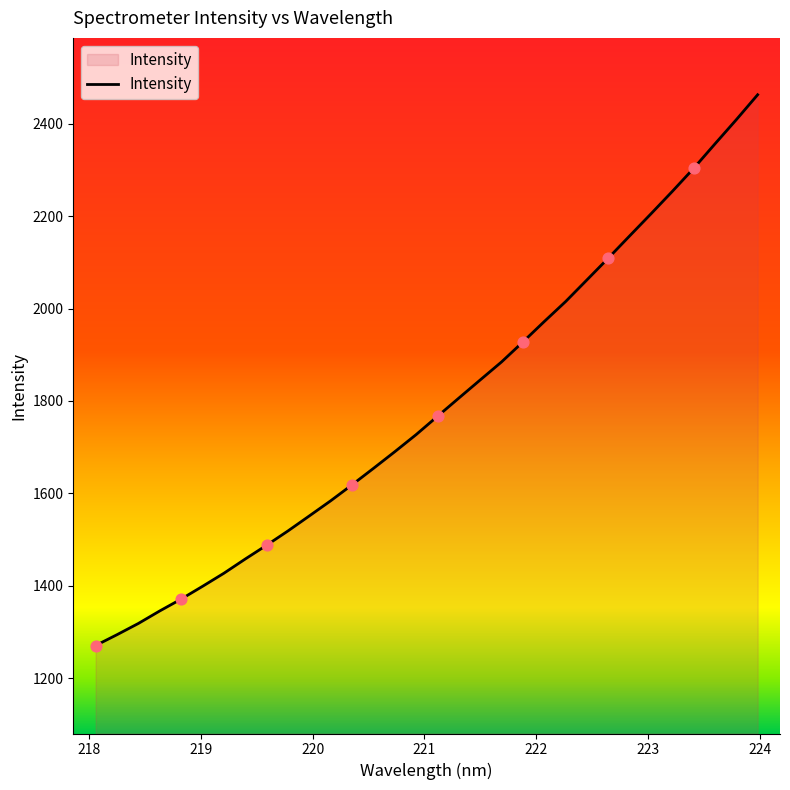

What is the difference between the maximum and minimum values?

1192.7